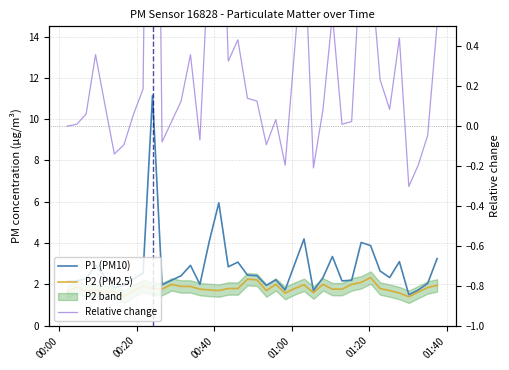

Reading left to right, extract all data points from this chart.

P1 (PM10): 2.1	2.2	2.3	2.9	2.4	1.9	1.9	2.3	2.5	11.2	2.0	2.2	2.4	2.9	2.0	4.1	6.0	2.9	3.1	2.5	2.4	1.9	2.2	1.7	3.0	4.2	1.7	2.3	3.4	2.2	2.2	4.0	3.9	2.6	2.3	3.1	1.5	1.7	2.0	3.2
P2 (PM2.5): 1.6	1.9	1.7	1.7	1.6	1.6	1.4	1.7	1.9	1.8	1.8	2.0	1.9	1.9	1.8	1.7	1.7	1.8	1.8	2.2	2.2	1.7	2.0	1.6	1.8	2.0	1.6	2.0	1.8	1.8	2.0	2.1	2.3	1.8	1.7	1.6	1.4	1.6	1.9	1.9
Relative change: 0.0	0.0	0.1	0.4	0.1	-0.1	-0.1	0.1	0.2	4.2	-0.1	0.0	0.1	0.4	-0.1	0.9	1.8	0.3	0.4	0.1	0.1	-0.1	0.0	-0.2	0.4	1.0	-0.2	0.1	0.6	0.0	0.0	0.9	0.8	0.2	0.1	0.4	-0.3	-0.2	-0.0	0.5